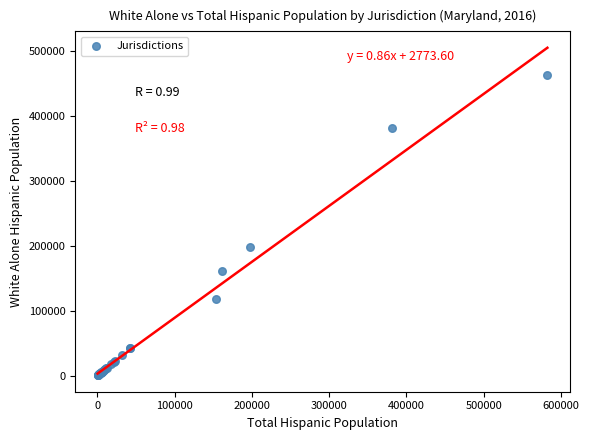

What Y value in the scatter plot is closest to 231585?

197865